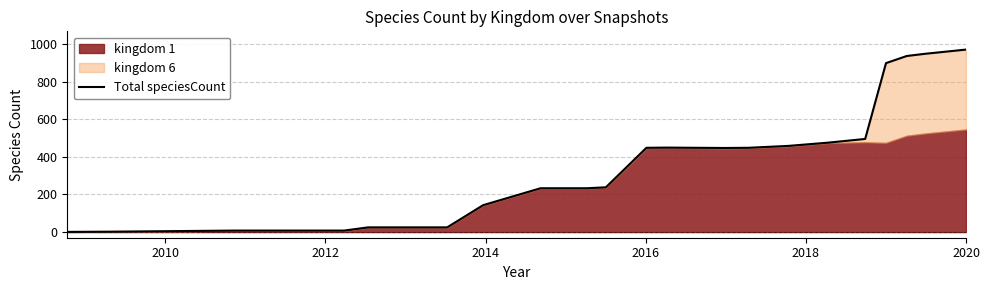

How many categories are shown in the chart?

25